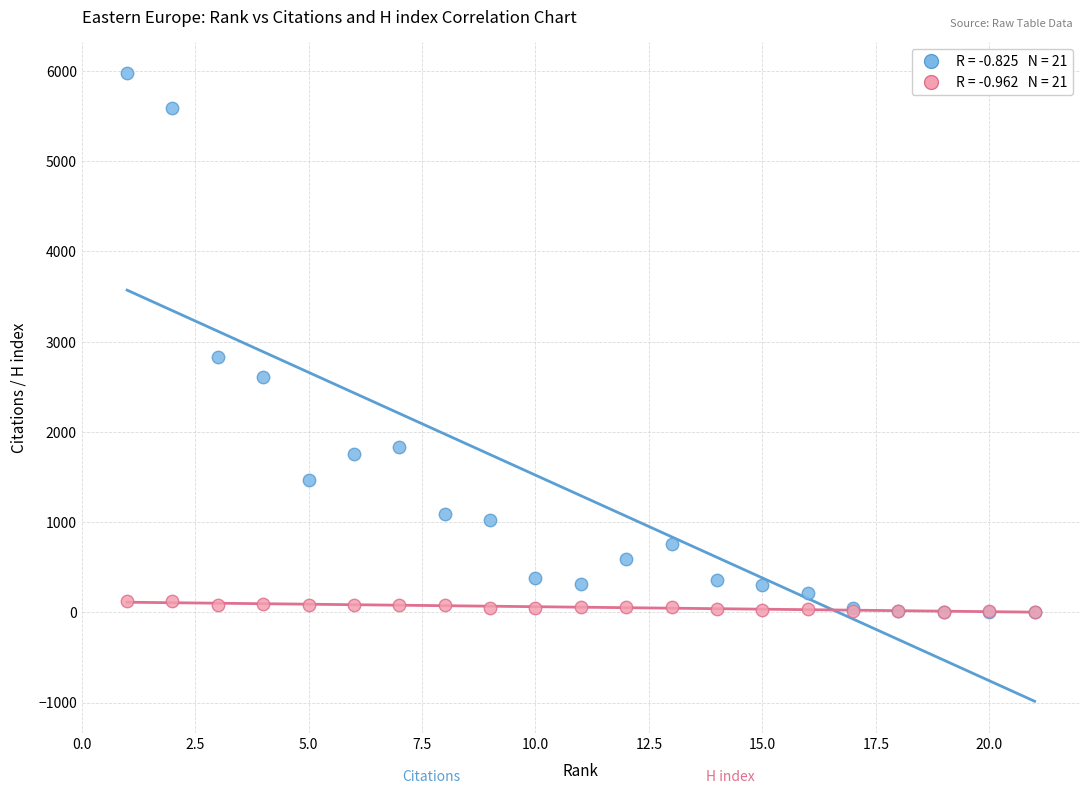

Across all series, what Y value is closest to 2986?

2826